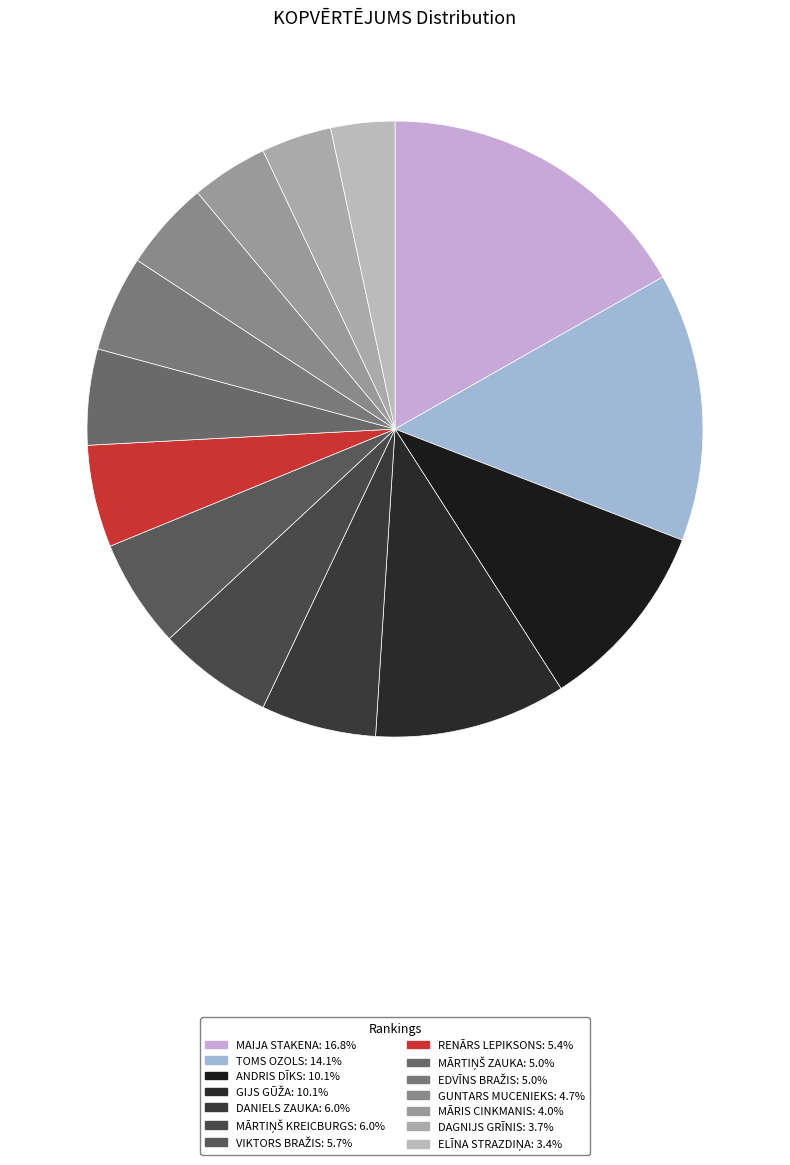

Is it true that MĀRTIŅŠ ZAUKA is 18% of the pie?

False